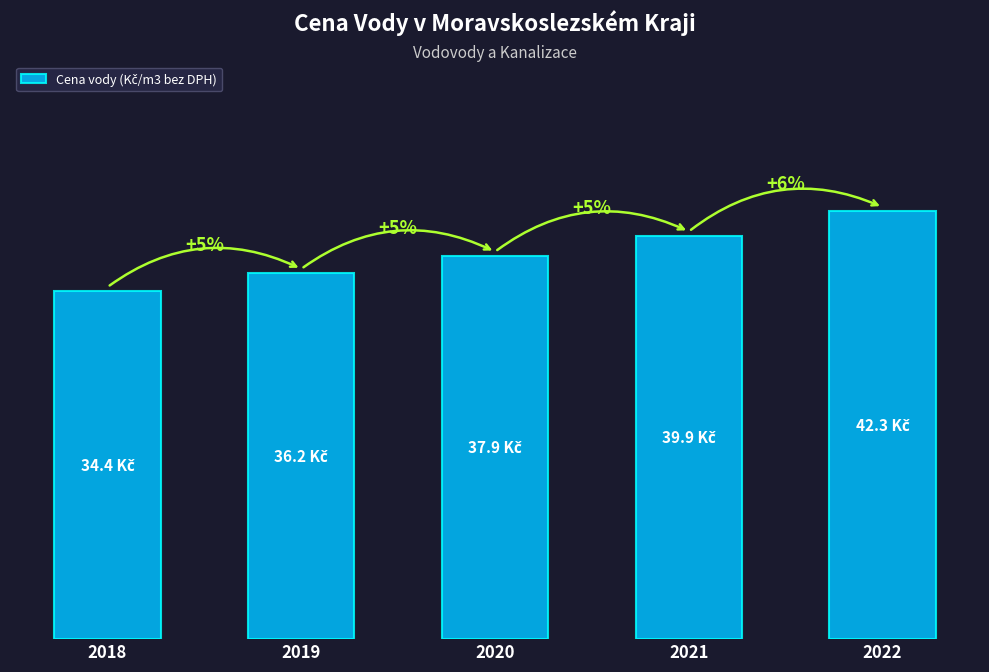

What is the value of the 1st bar from the left?

34.4